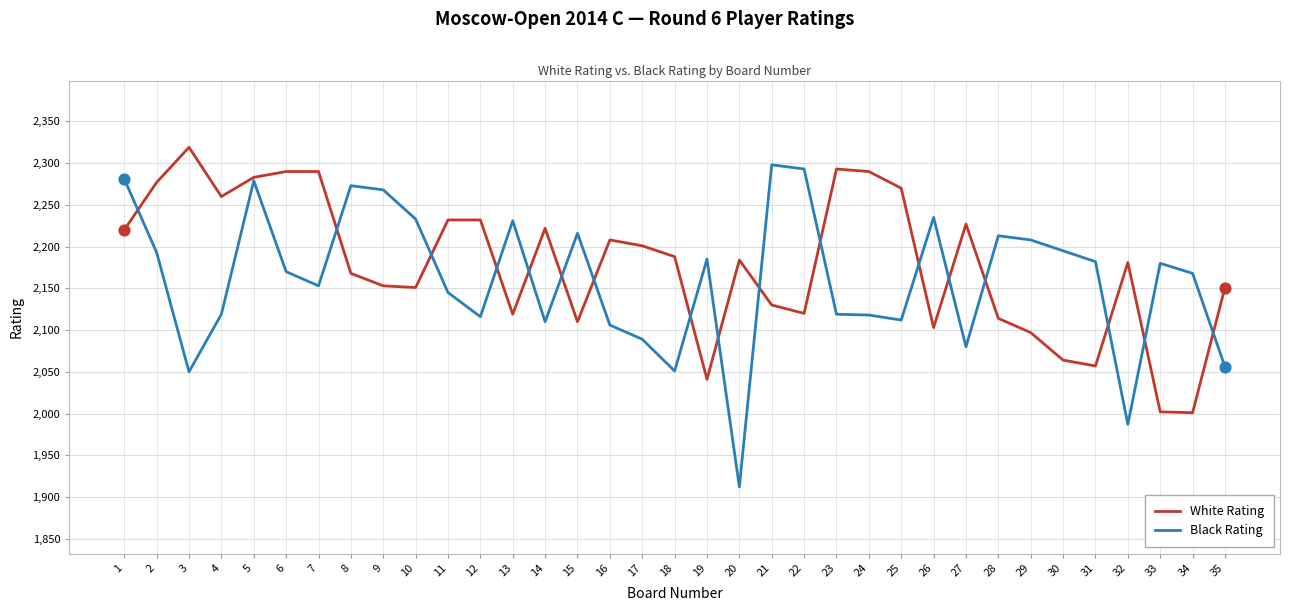

At which category is the sum across all series the highest?

5